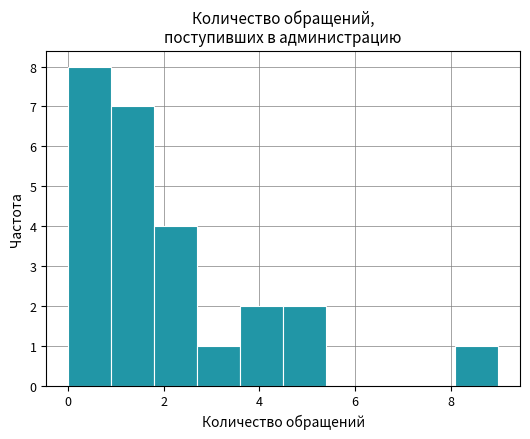

How tall is the bar that spans 4.5 to 5.4 on the x-axis? Neither the bar edges nor the heights are printed on the chart, so give them approximately, as read against the axes.

2